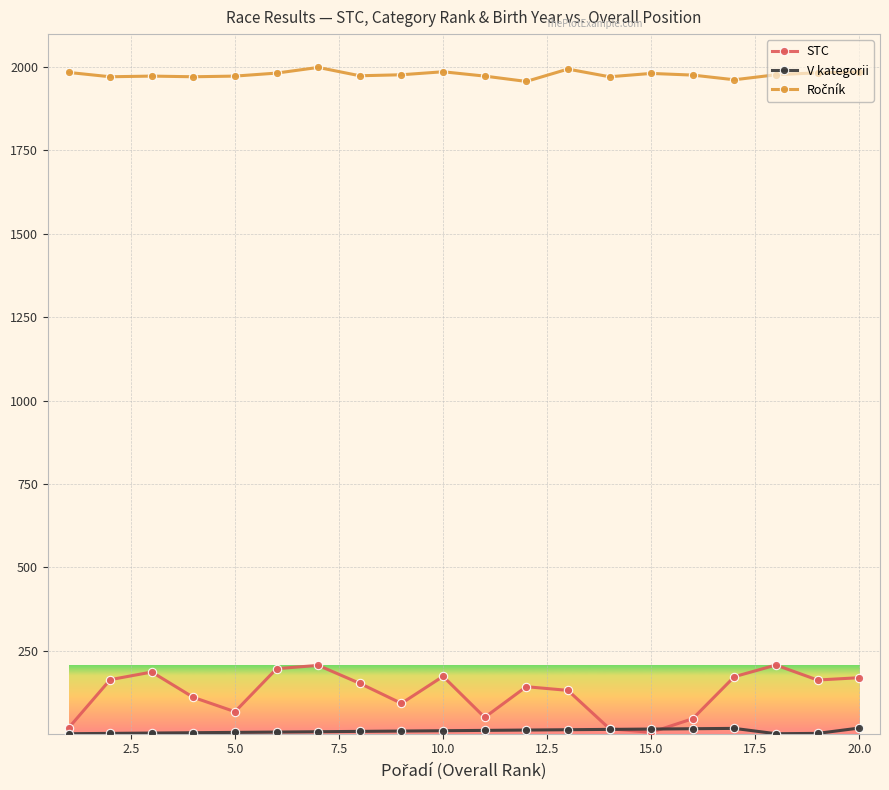

Which series has the largest range (max minus min)?

STC